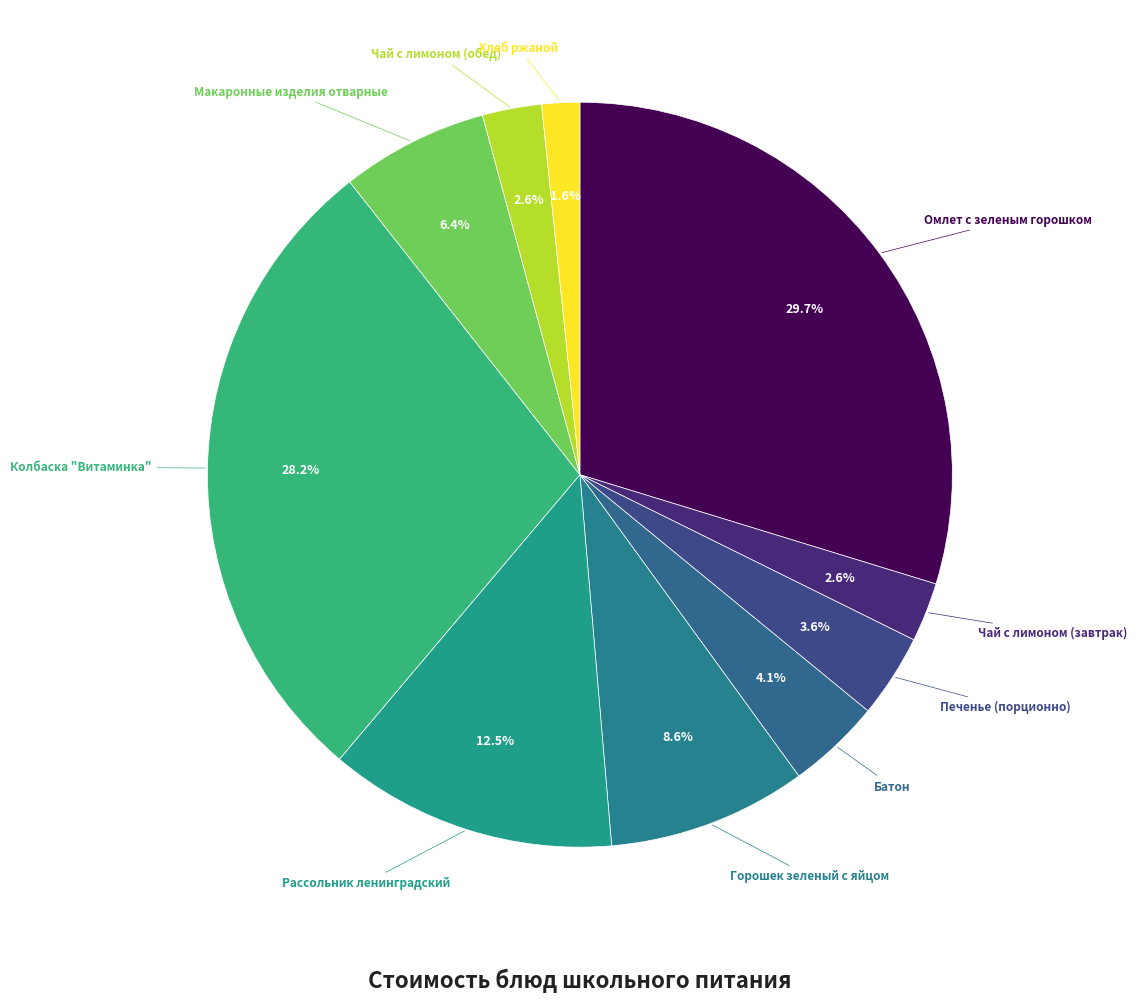

What is the total percentage of Макаронные изделия отварные and Чай с лимоном (завтрак)?

9.0%